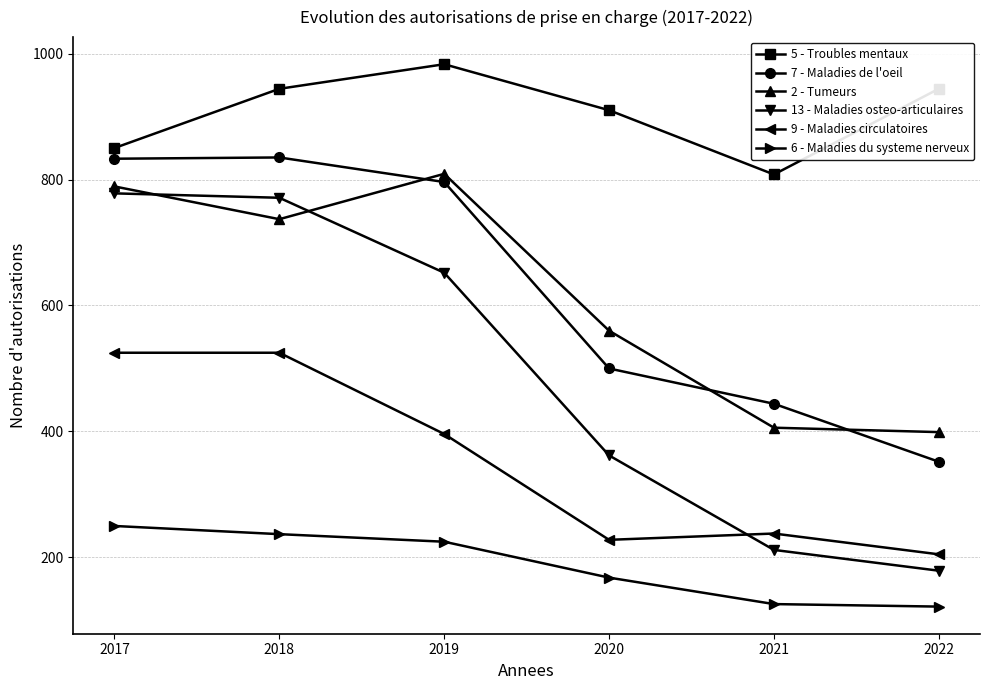

Count the number of categories in the chart.

6